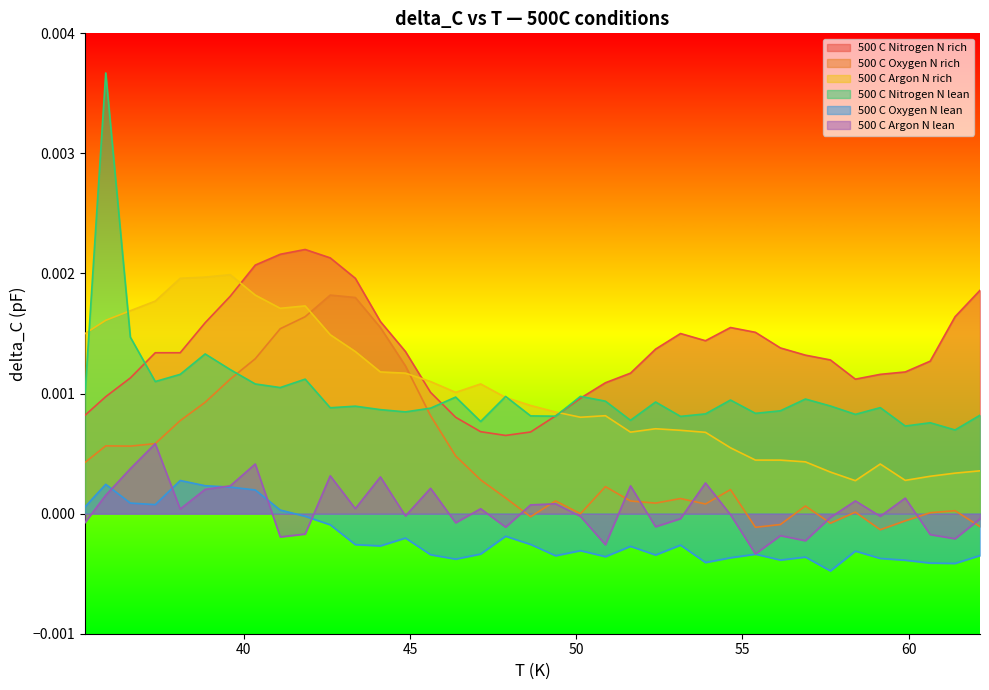

True or false: 500 C Nitrogen N lean and 500 C Argon N lean intersect in this chart.

False